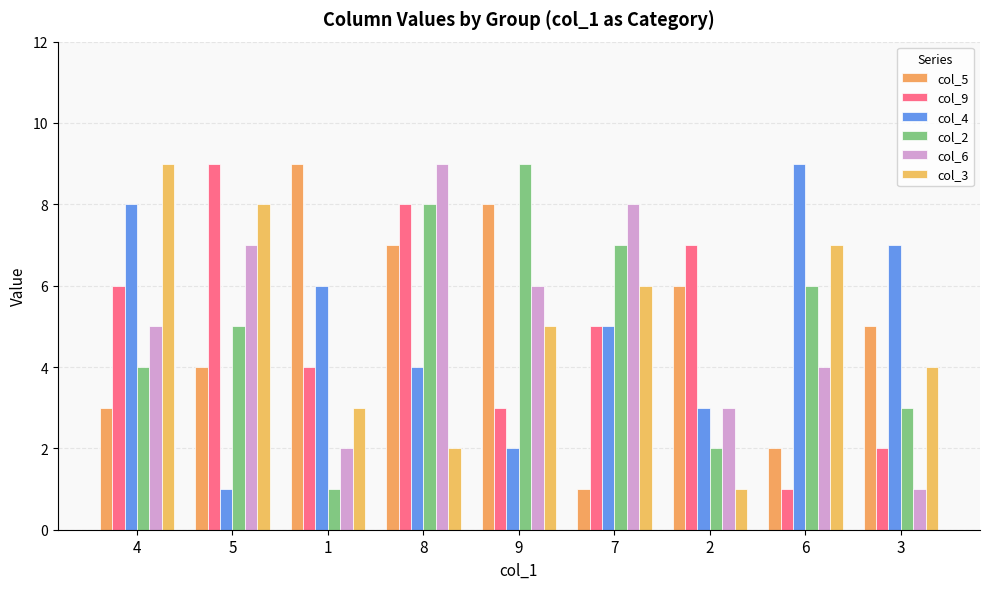

Count the number of data series in this chart.

6